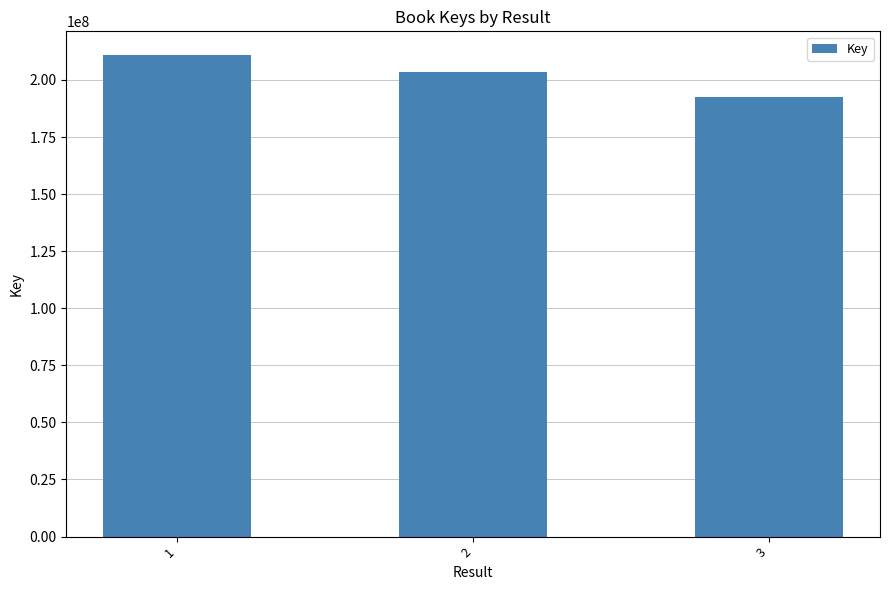

Reading left to right, list all the values displayed in this chart.

1=210745569	2=203560791	3=192466873